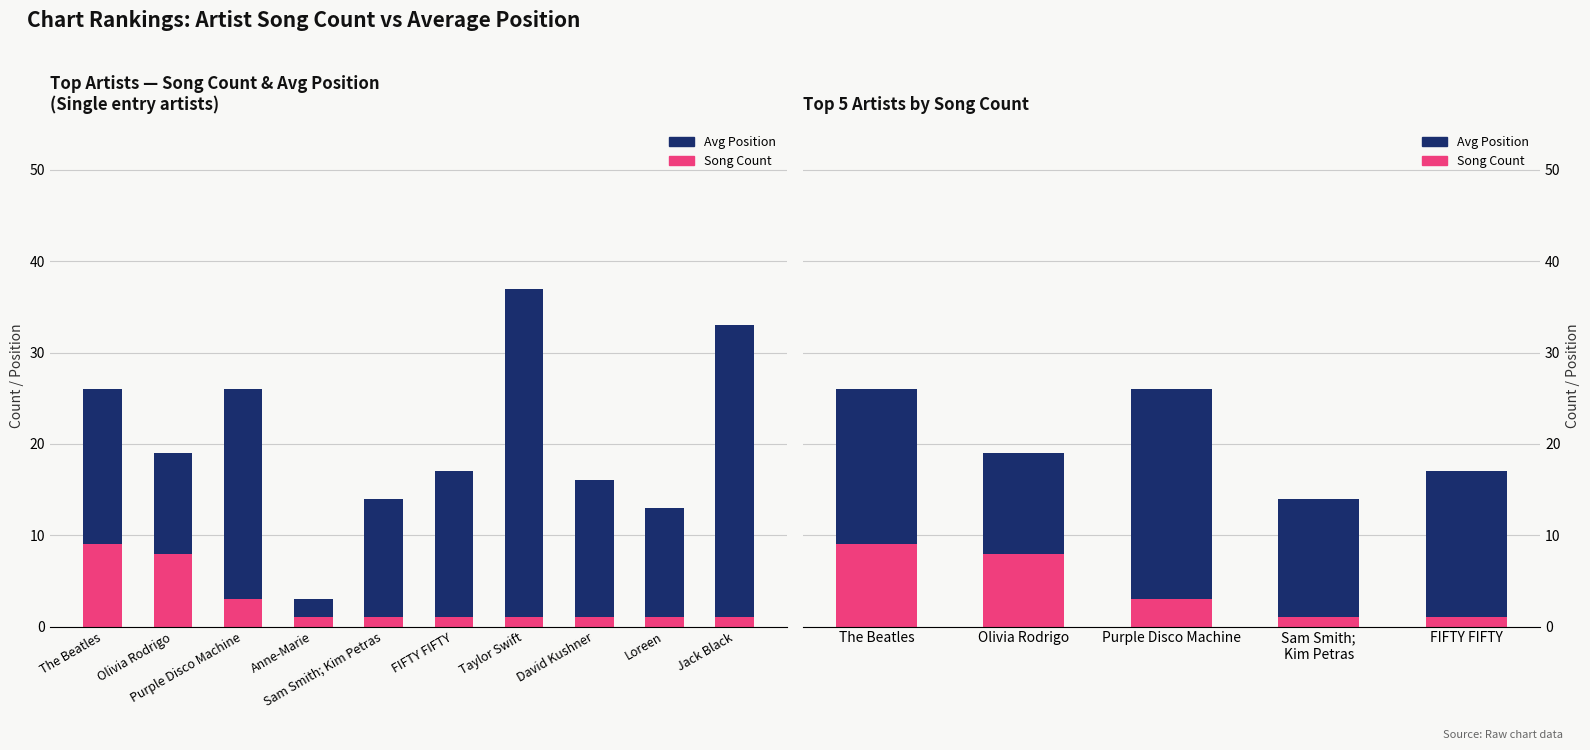

Which series has the largest total across all categories?

Avg Position